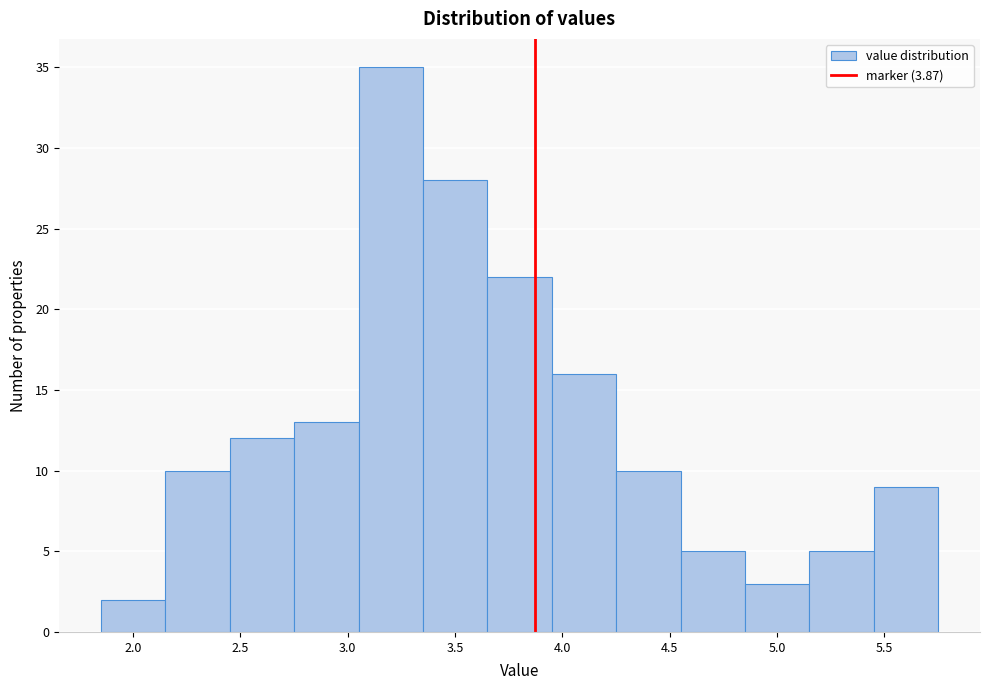

Reading left to right, transcribe this chart: for each bar, give the range it covers on the x-axis and its height. The values are not printed on the chart, so give them approximately, as read against the axis.

1.85 to 2.15: 2
2.15 to 2.45: 10
2.45 to 2.75: 12
2.75 to 3.05: 13
3.05 to 3.35: 35
3.35 to 3.65: 28
3.65 to 3.95: 22
3.95 to 4.25: 16
4.25 to 4.55: 10
4.55 to 4.85: 5
4.85 to 5.15: 3
5.15 to 5.45: 5
5.45 to 5.75: 9